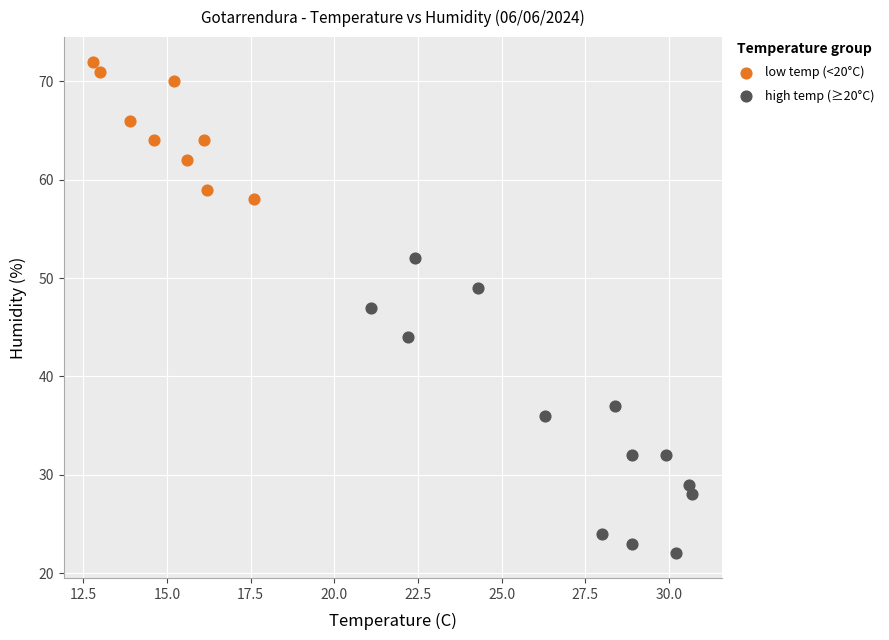

Which series contains the lowest Y value?

high temp (≥20°C)